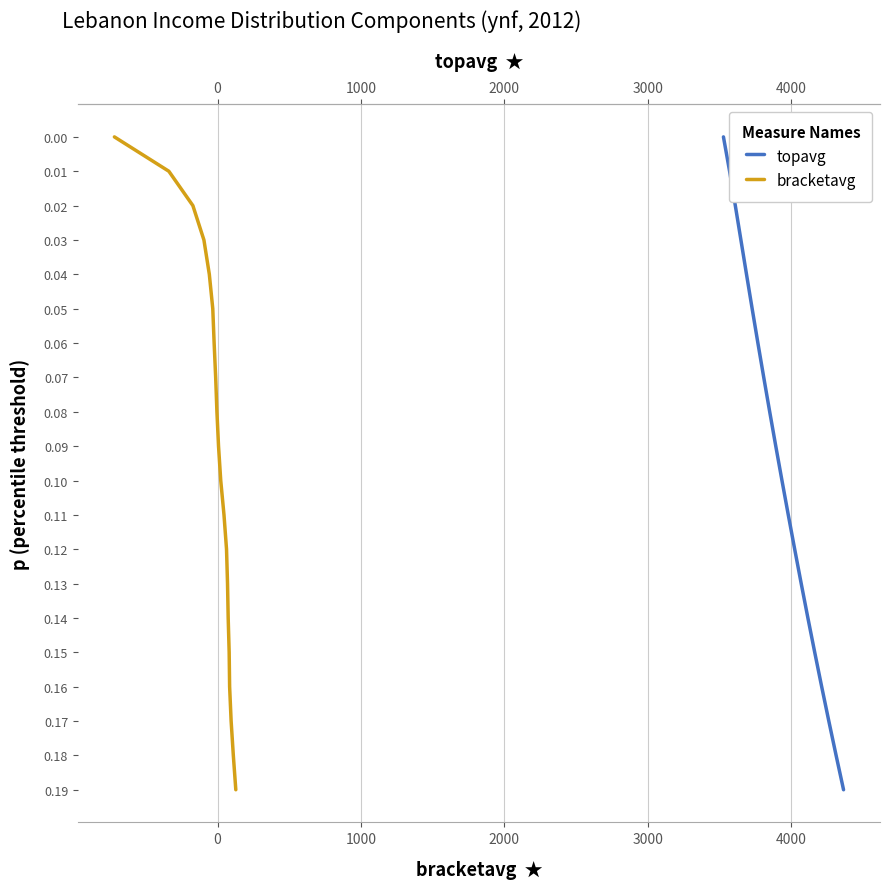

True or false: topavg and bracketavg cross at least once.

False